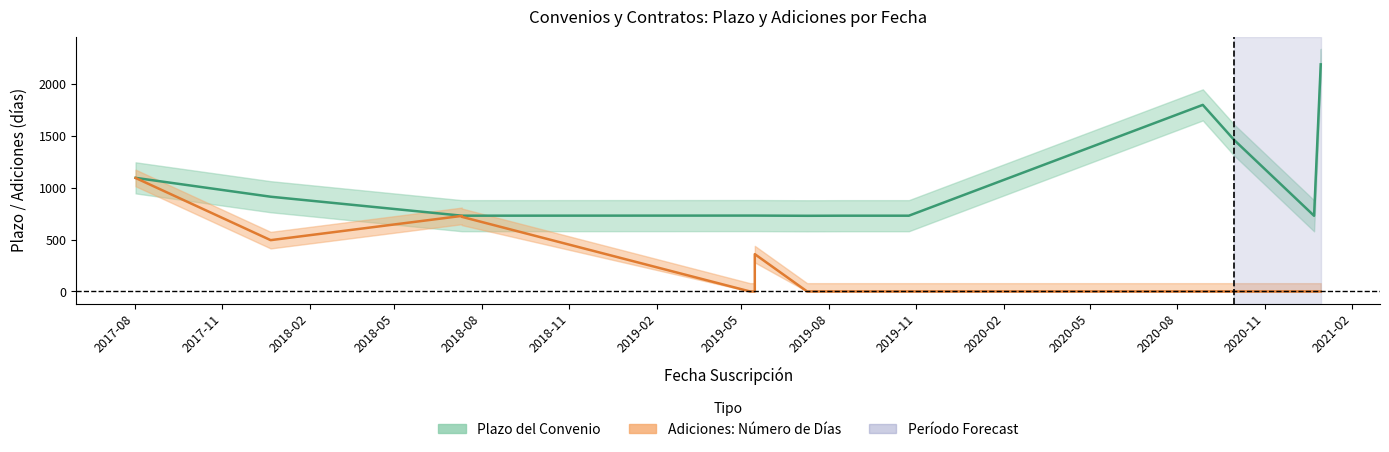

True or false: Plazo del Convenio and Adiciones: Número de Días intersect in this chart.

False